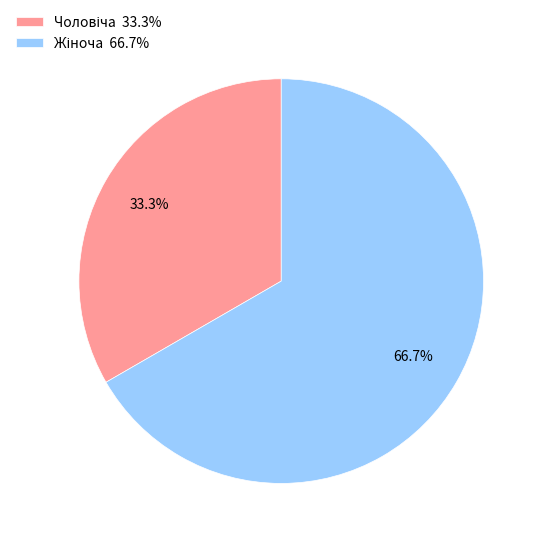

Does any single category account for the majority?

Yes